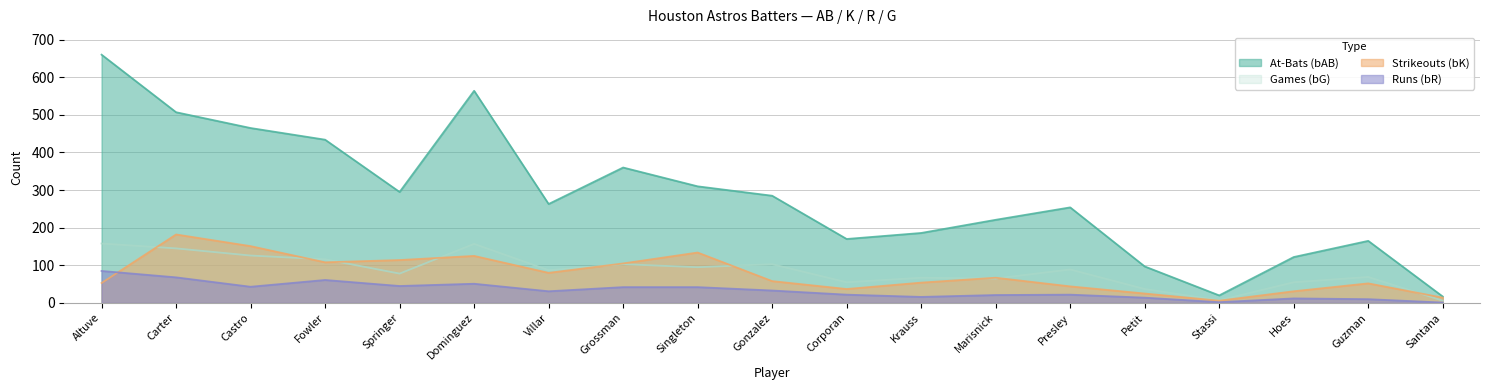

Between Gonzalez and Singleton, which is larger?

Singleton